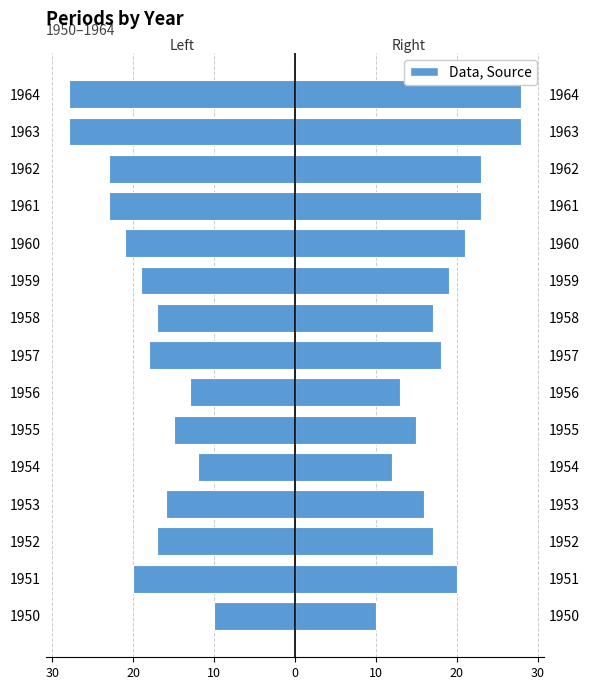

Between 1956 and 1961, which is larger?

1956